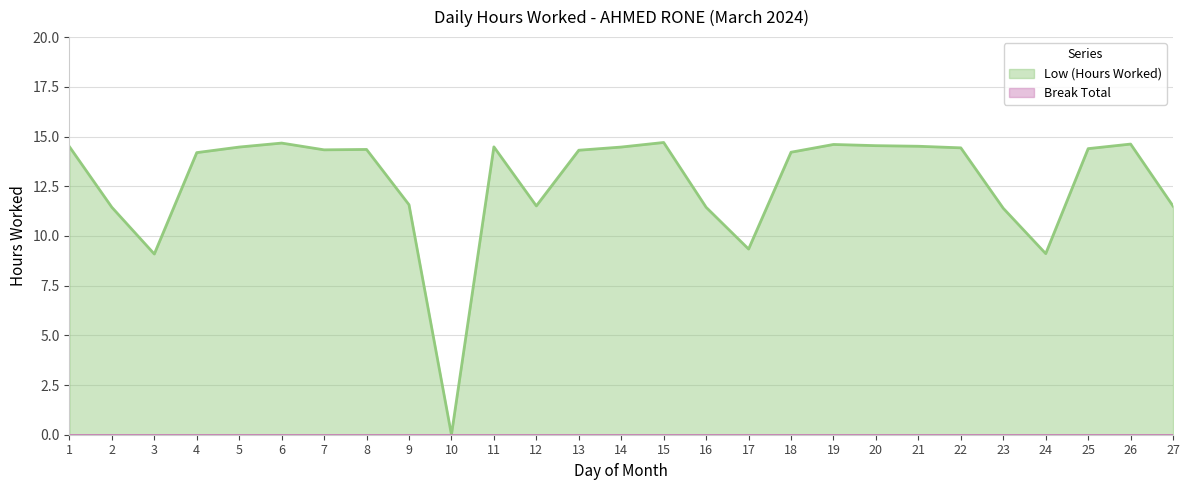

How many points are lower than both their immediate neighbors (excluding endpoints)?

6